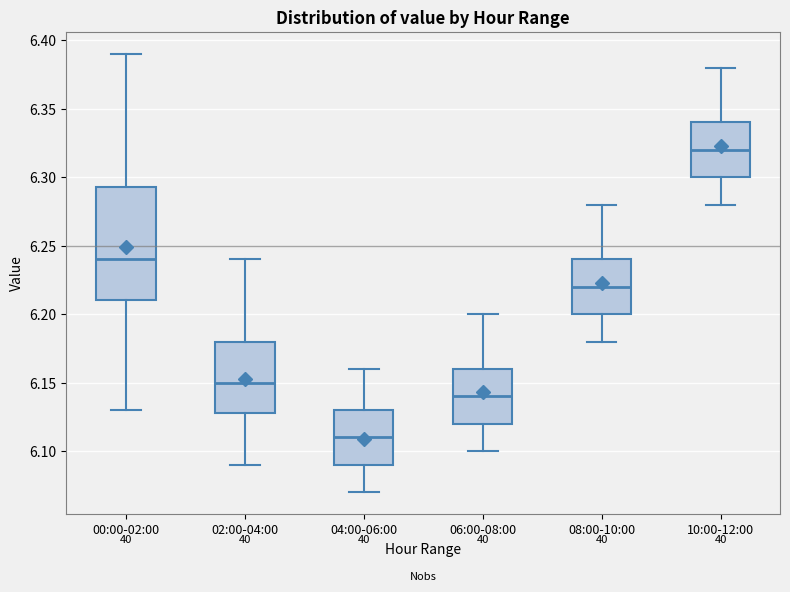

Reading left to right, transcribe this box plot: for each box, give where its median line is, the range the box spans, and where its two whiskers end, as read against the y-axis. The values are not printed on the chart, so give them approximately, as read against the axis.

00:00-02:00: median 6.240, box 6.210 to 6.295, whiskers 6.130 to 6.390
02:00-04:00: median 6.150, box 6.130 to 6.180, whiskers 6.090 to 6.240
04:00-06:00: median 6.110, box 6.090 to 6.130, whiskers 6.070 to 6.160
06:00-08:00: median 6.140, box 6.120 to 6.160, whiskers 6.100 to 6.200
08:00-10:00: median 6.220, box 6.200 to 6.240, whiskers 6.180 to 6.280
10:00-12:00: median 6.320, box 6.300 to 6.340, whiskers 6.280 to 6.380